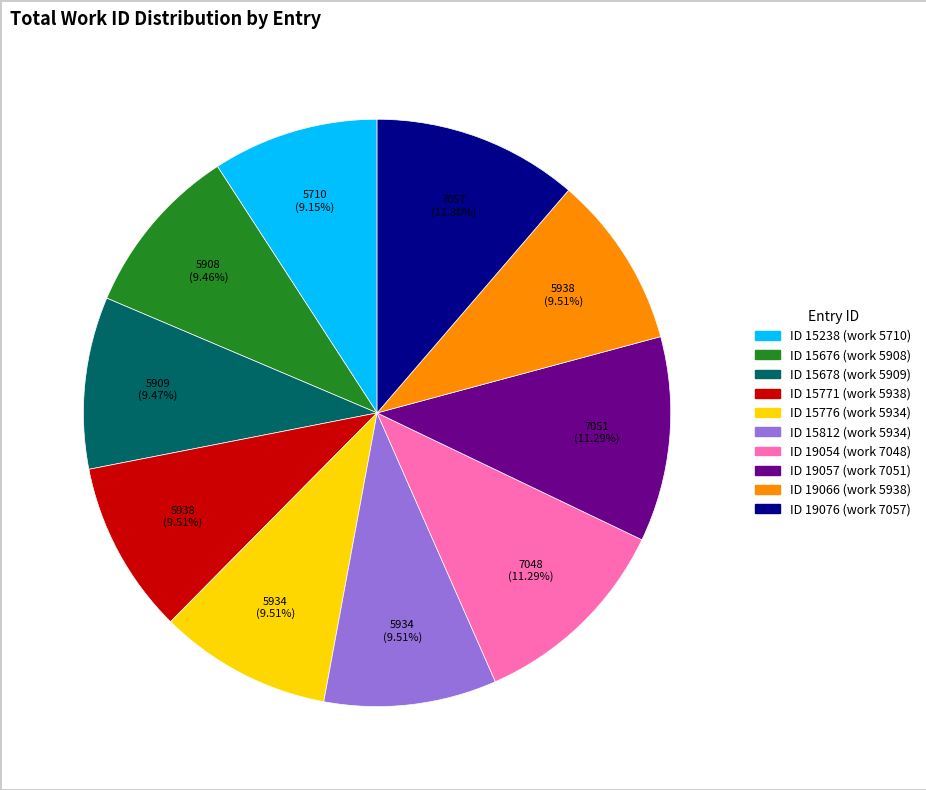

Is there any slice that represents more than half of the pie?

No